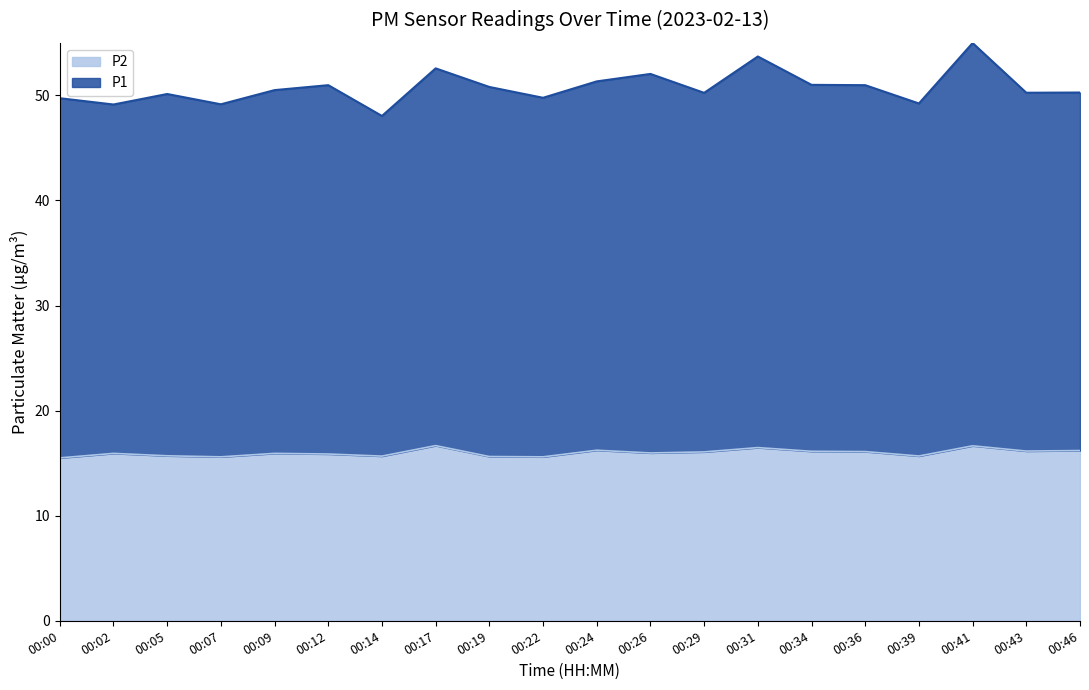

At 00:17, list the series in order from largest to smallest.

P1, P2